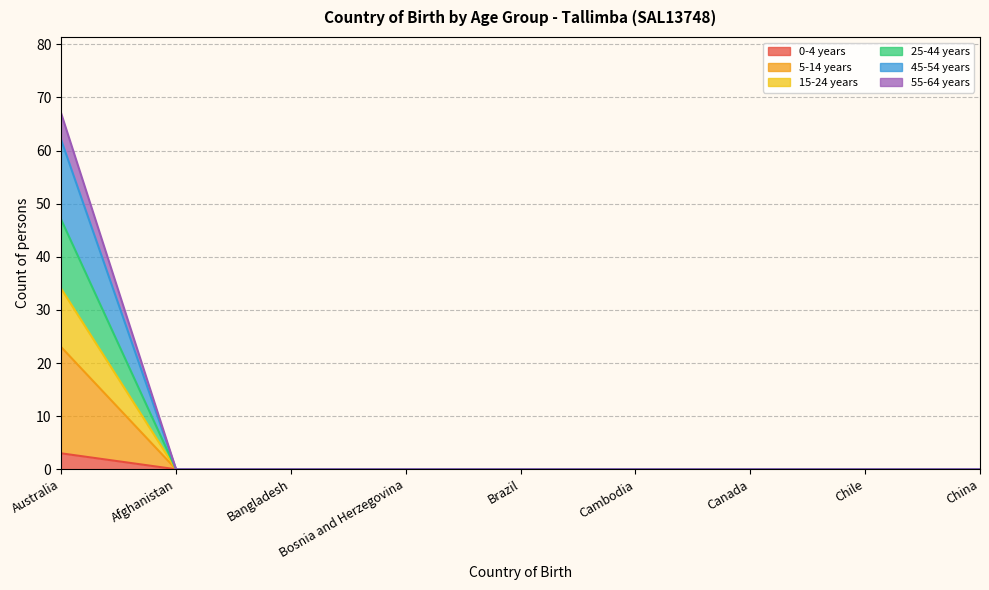

Count the number of categories in the chart.

9